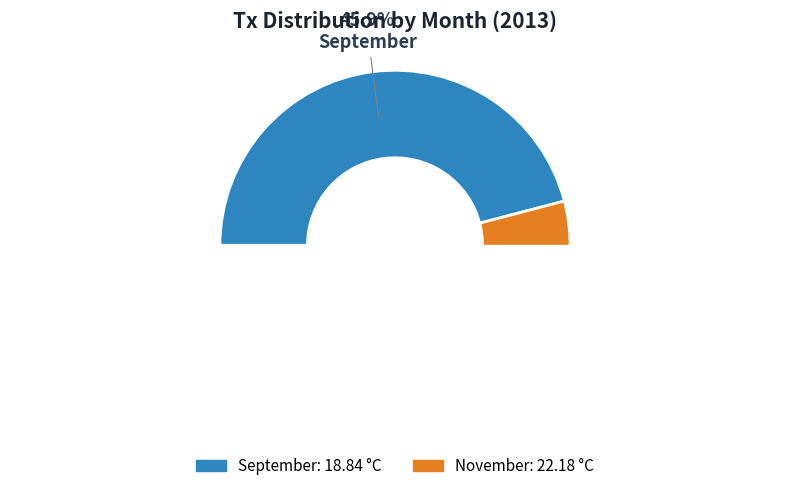

Which has a higher value, November or September?

November